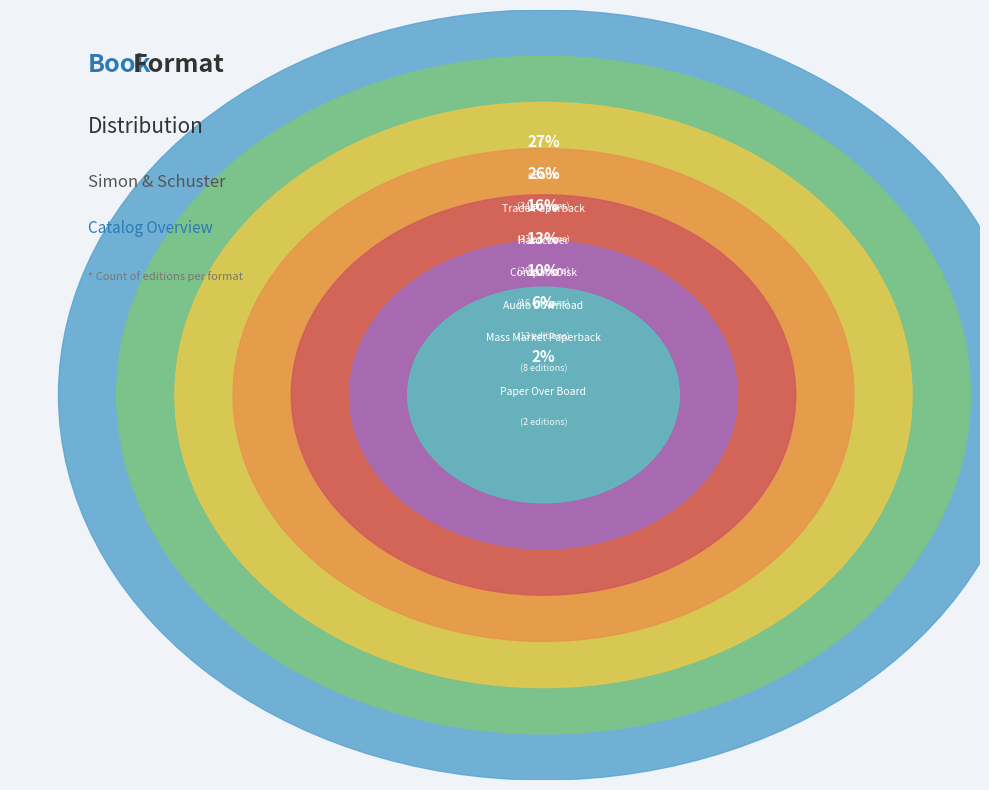

Rank the categories by value from highest to lowest.

eBook, Trade Paperback, Hardcover, Compact Disk, Audio Download, Mass Market Paperback, Paper Over Board